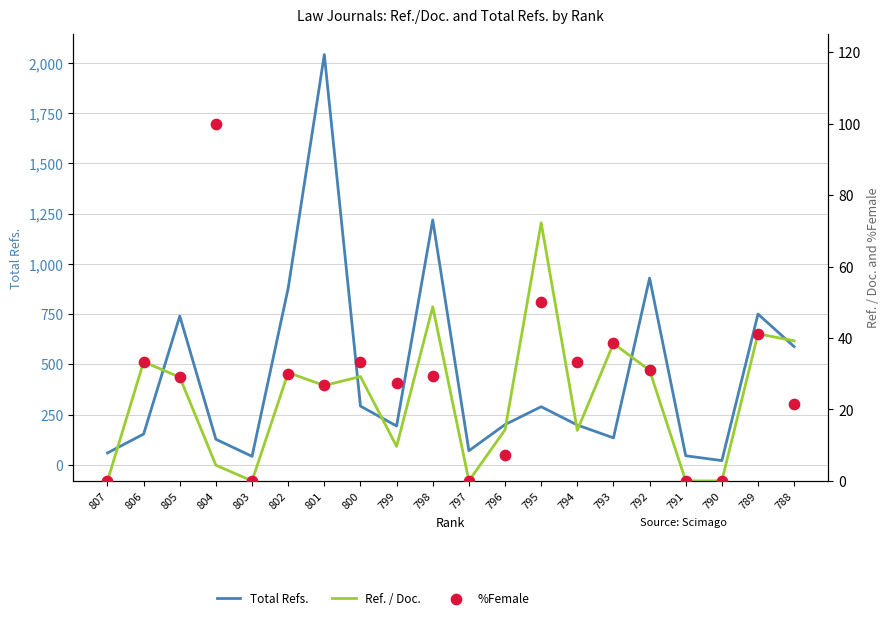

Which series contains the lowest Y value?

Ref. / Doc.